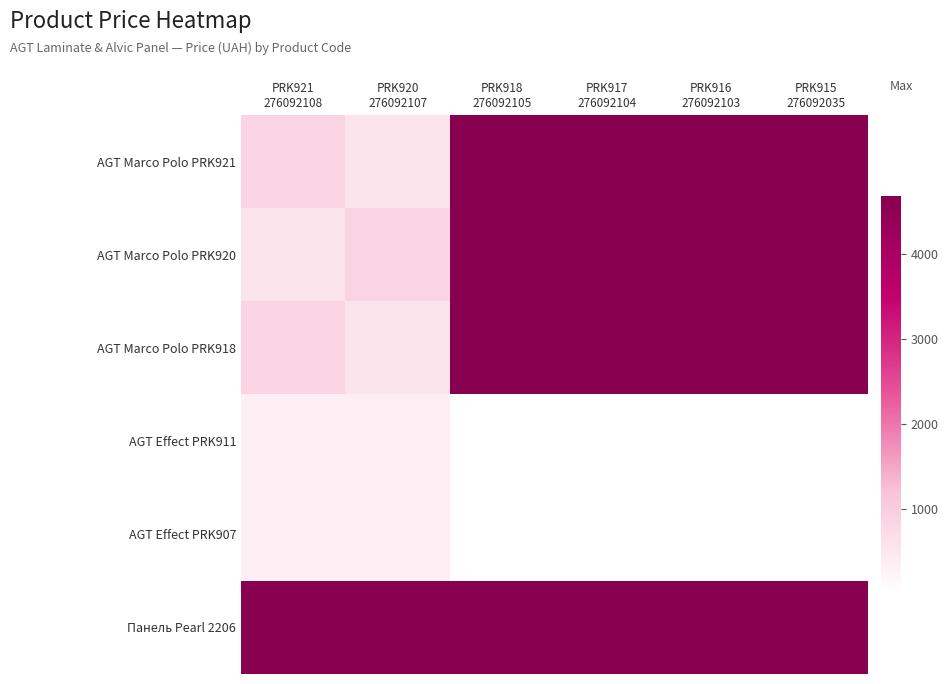

What is the greatest value displayed?

4672.9